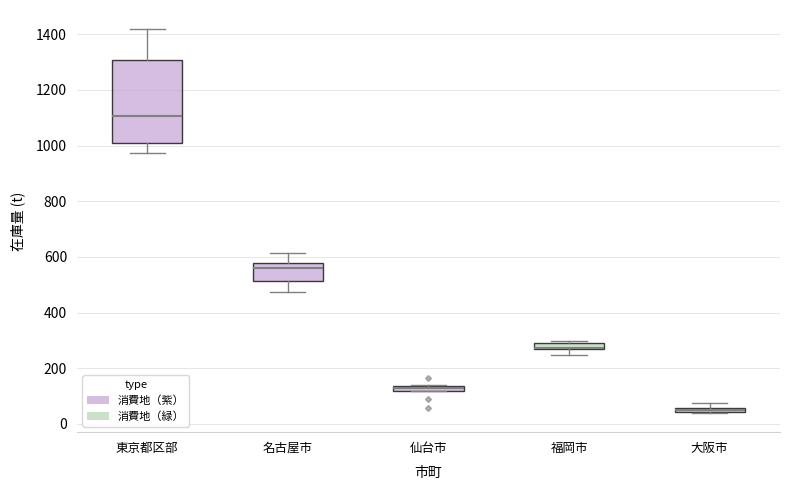

Comparing the boxes themselves (not the whiskers), which one is the tallest?

東京都区部